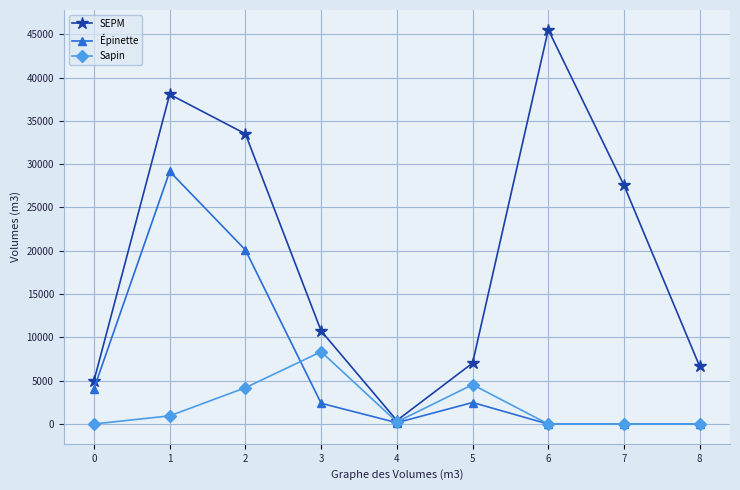

At which label is SEPM closest to 22965?

7